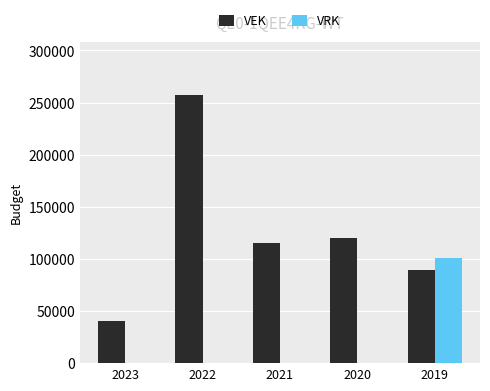

What value does the VRK series have at 2019, to the nearest 10?

100490